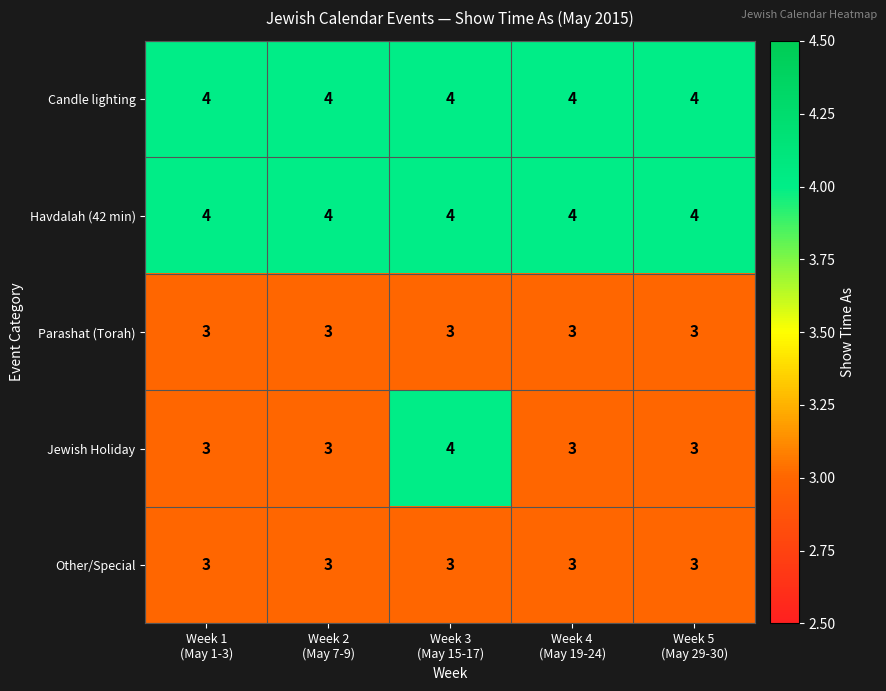

How many series are shown in this chart?

5